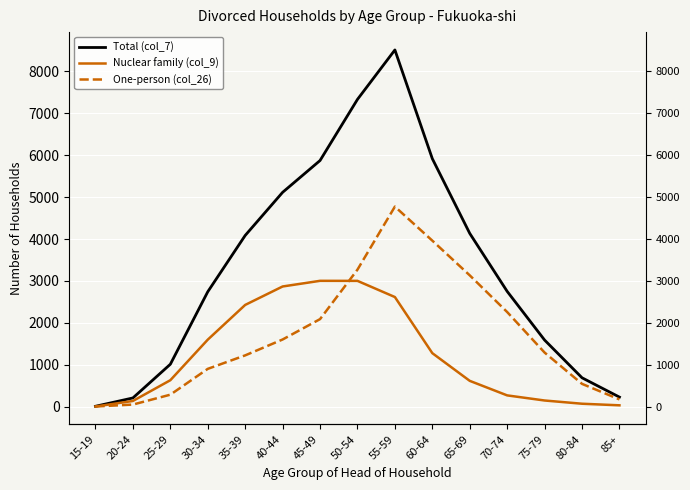

How many lines are shown in the chart?

3